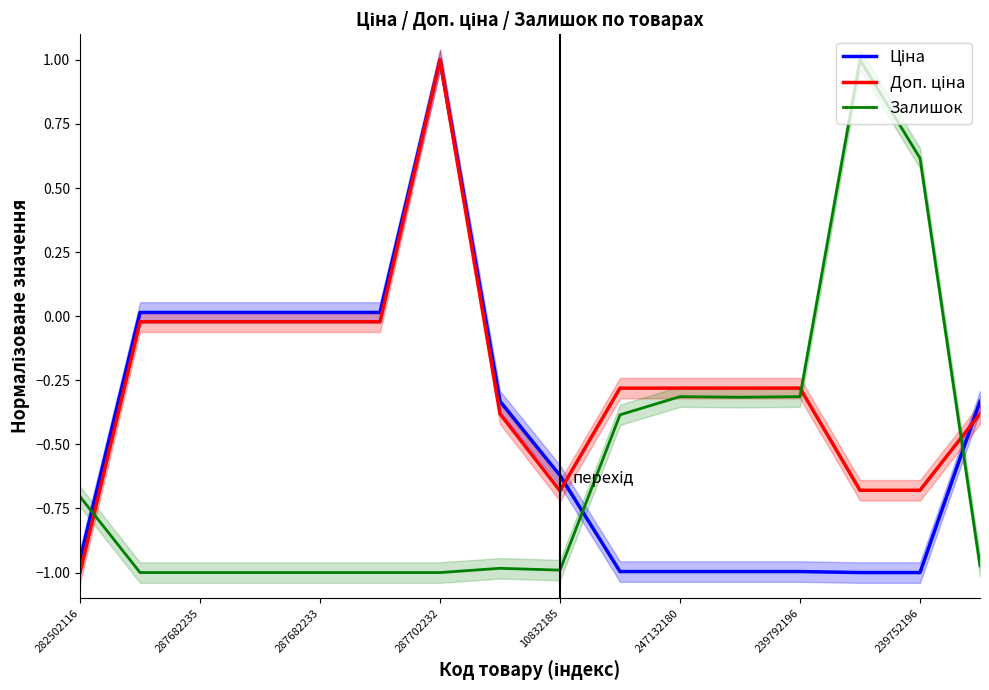

Which series has the largest total across all categories?

Доп. ціна